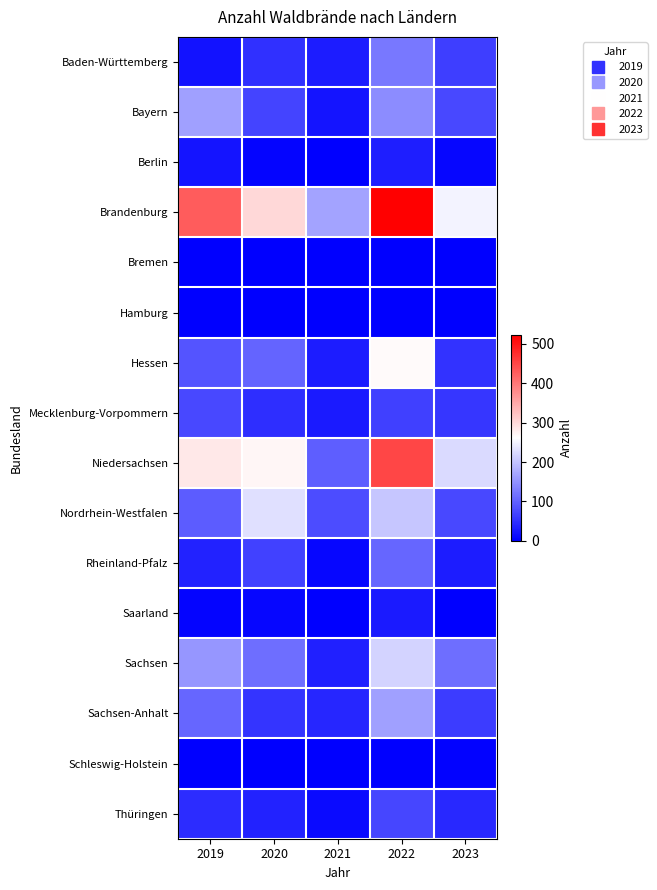

What is the total value across all series at 2021?

548